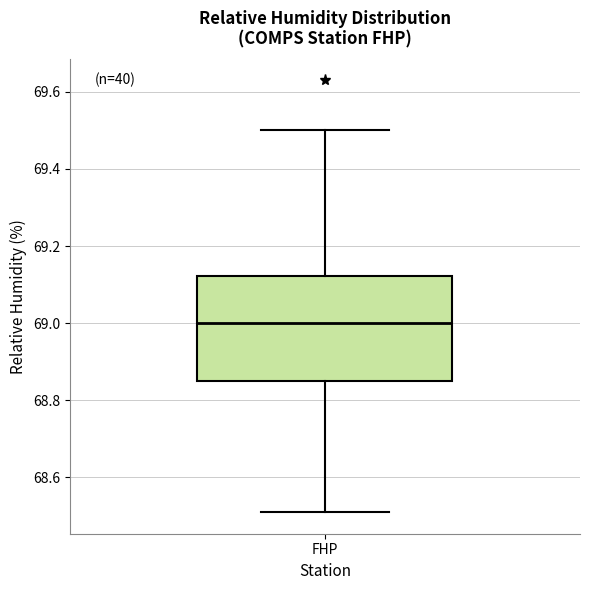

Where does the upper whisker of the box for FHP end on the y-axis? The values are not printed on the chart, so give them approximately, as read against the axis.

69.50